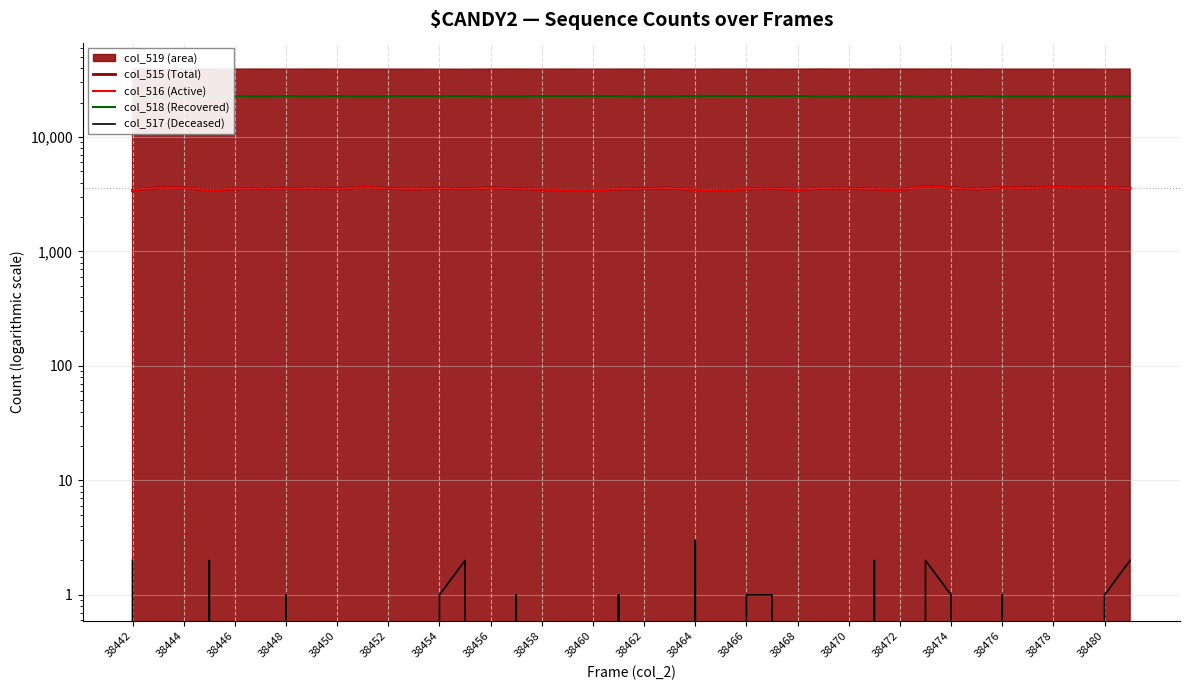

What are all the series names shown in the legend?

col_515 (Total), col_516 (Active), col_518 (Recovered), col_517 (Deceased)